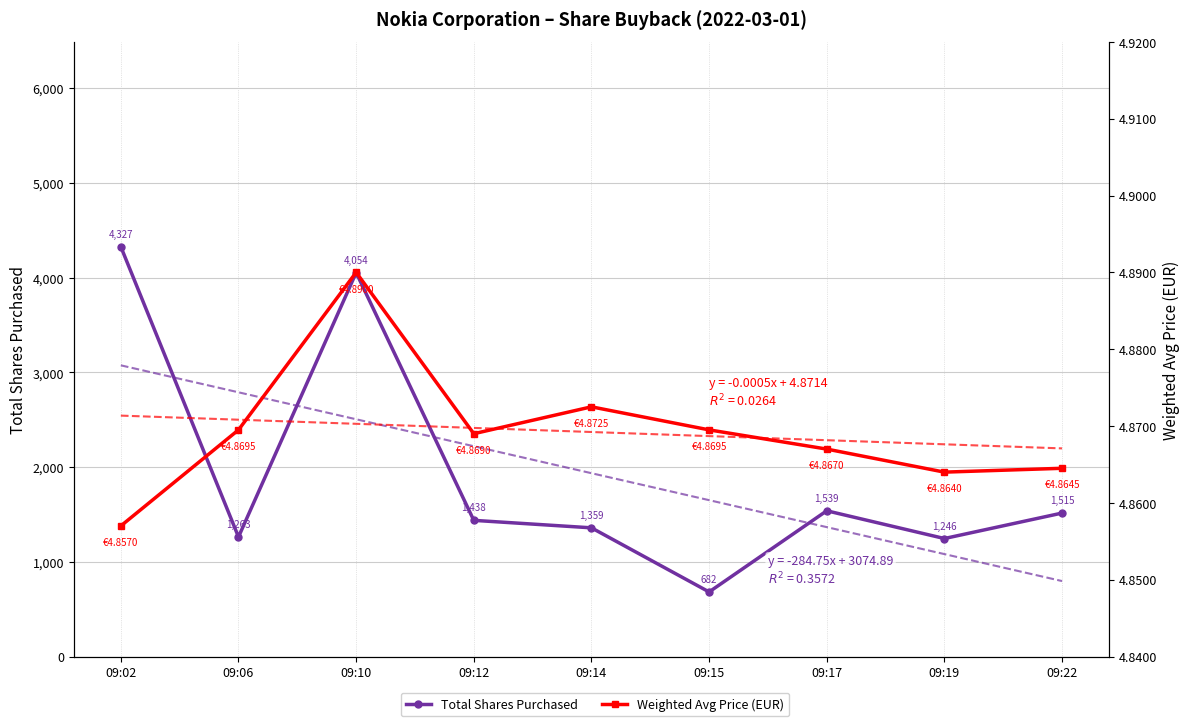

What is the highest value of the Weighted Avg Price (EUR) series?

4.9